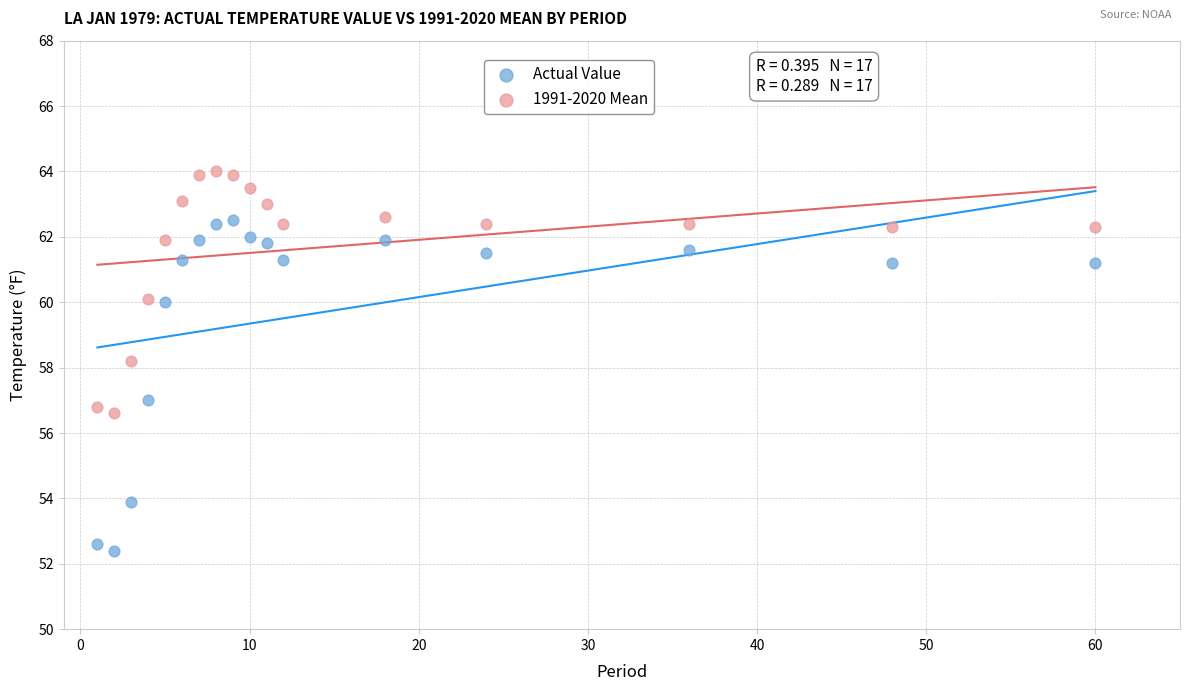

Across all series, what Y value is closest to 58?

58.2